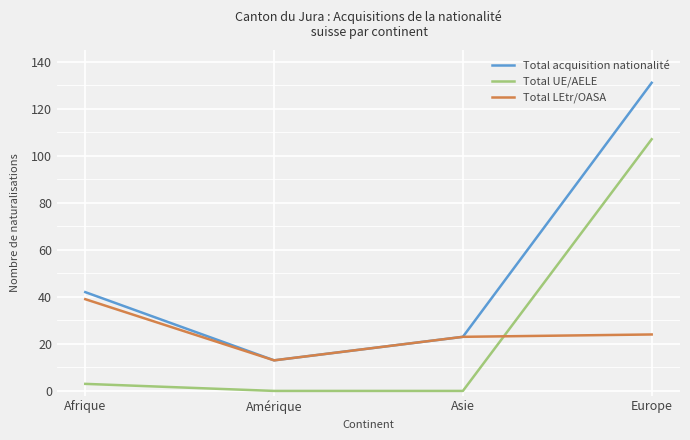

Reading right to left, list all the values displayed in this chart.

Total acquisition nationalité: 131	23	13	42
Total UE/AELE: 107	0	0	3
Total LEtr/OASA: 24	23	13	39